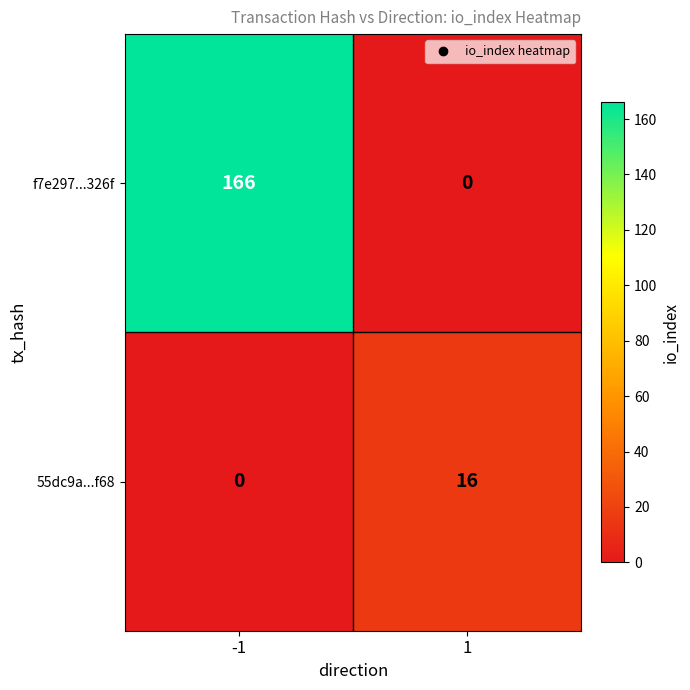

Which series changed the most between -1 and 1?

f7e297...326f